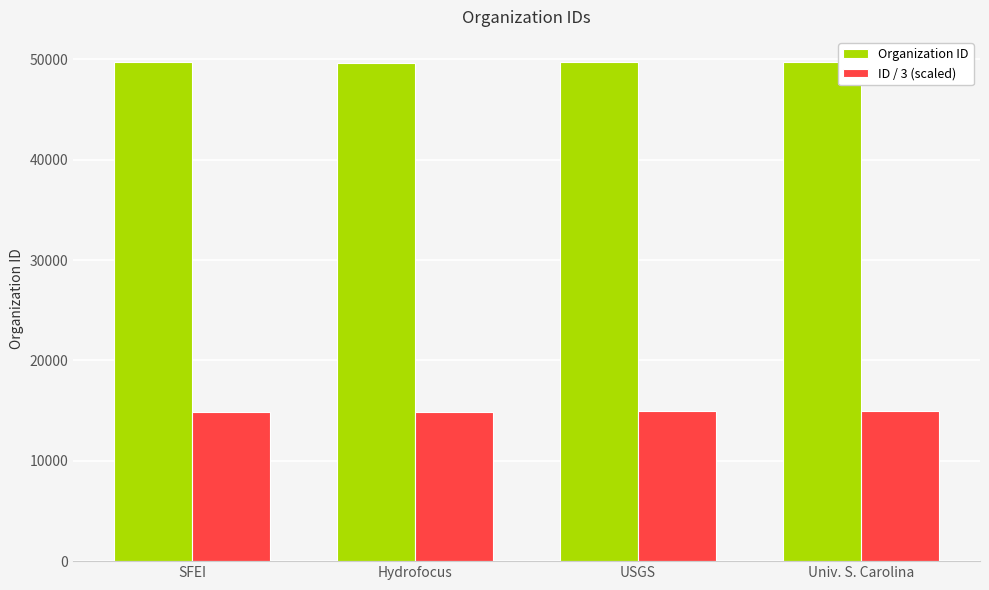

What value does the Organization ID series have at Univ. S. Carolina, to the nearest 5?

49760